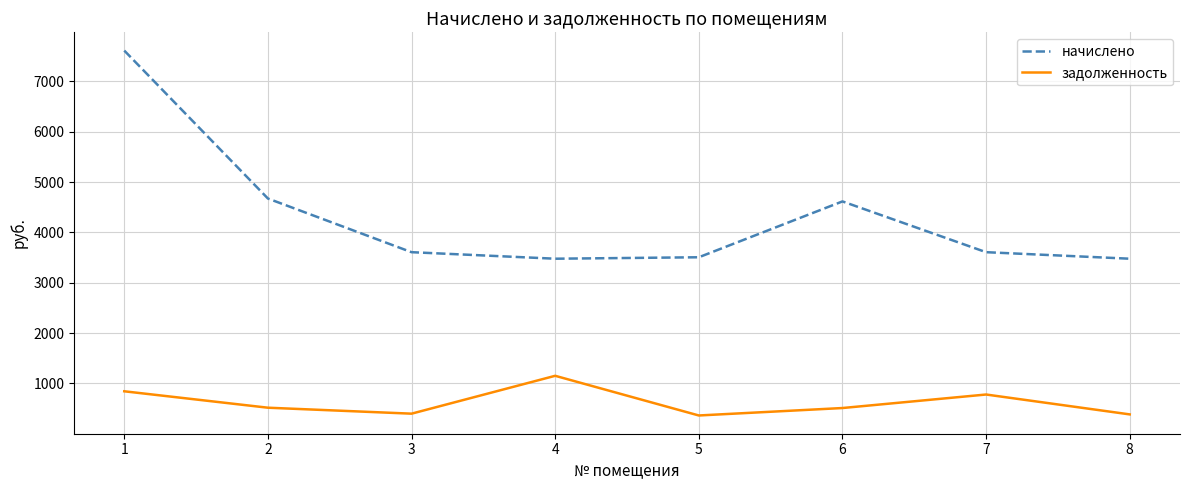

Which series has the largest total across all categories?

начислено